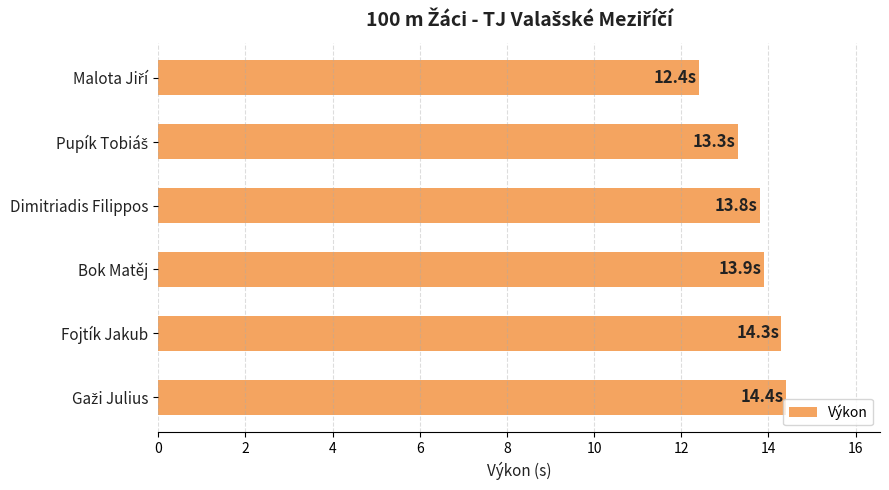

Is it true that the value at Bok Matěj is 9.0?

False